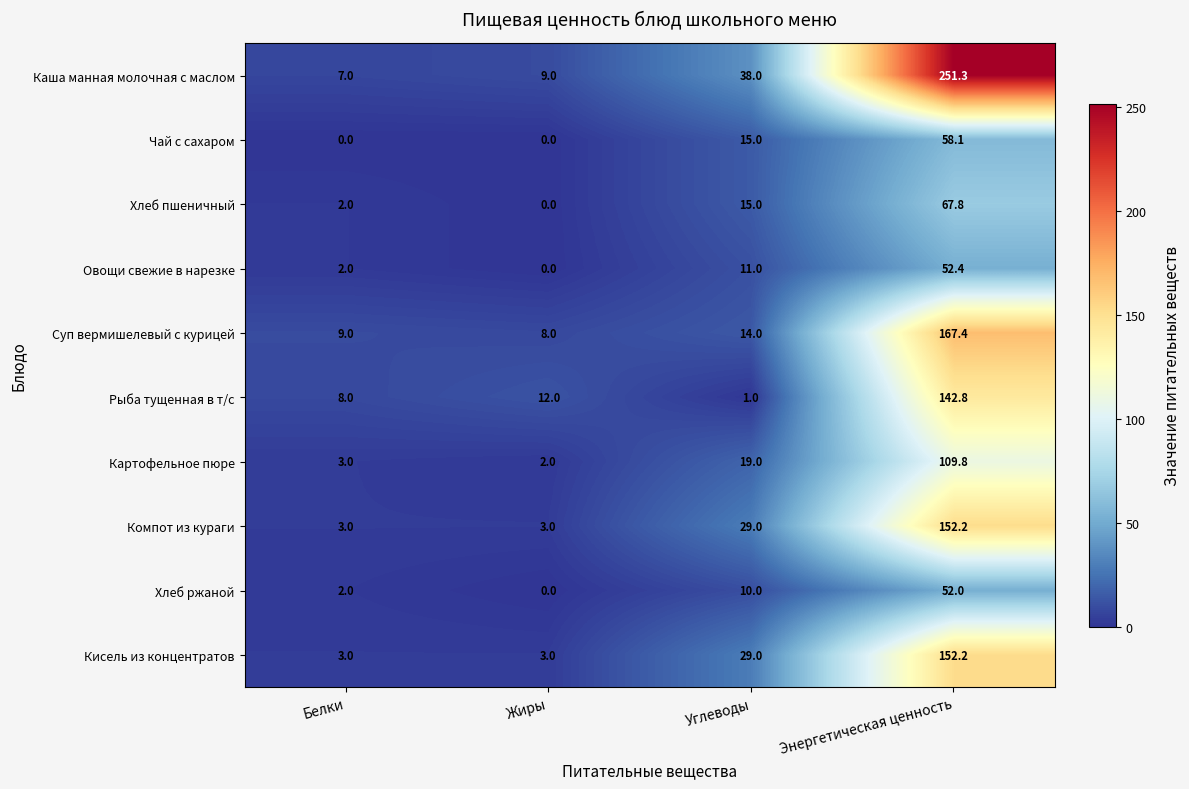

The value of Рыба тущенная в т/с at Энергетическая ценность is 142.8. True or false?

True